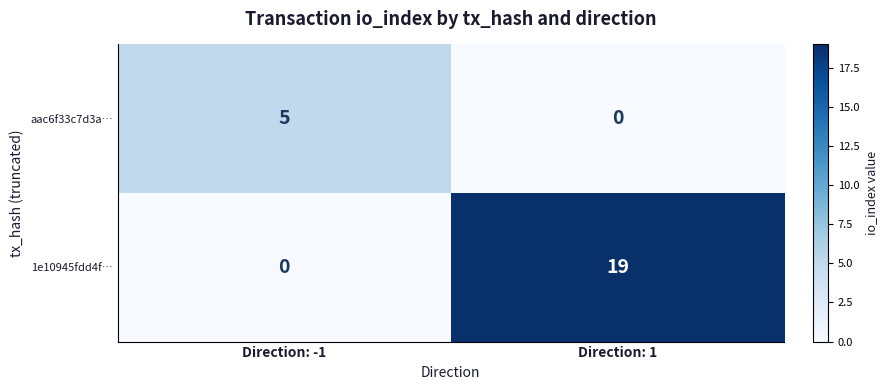

Count the number of data series in this chart.

2